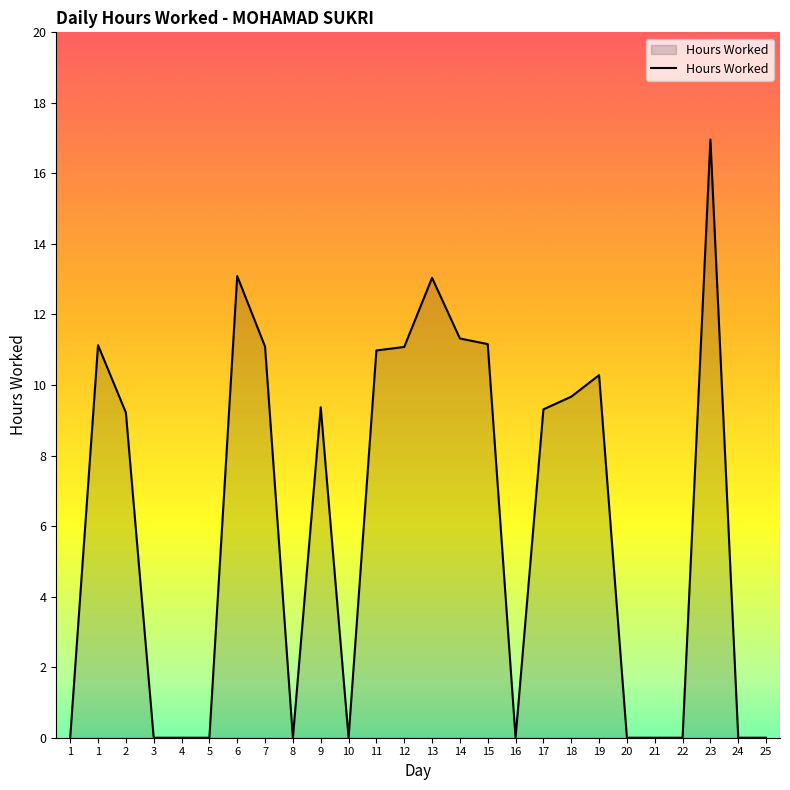

How many lines are shown in the chart?

1